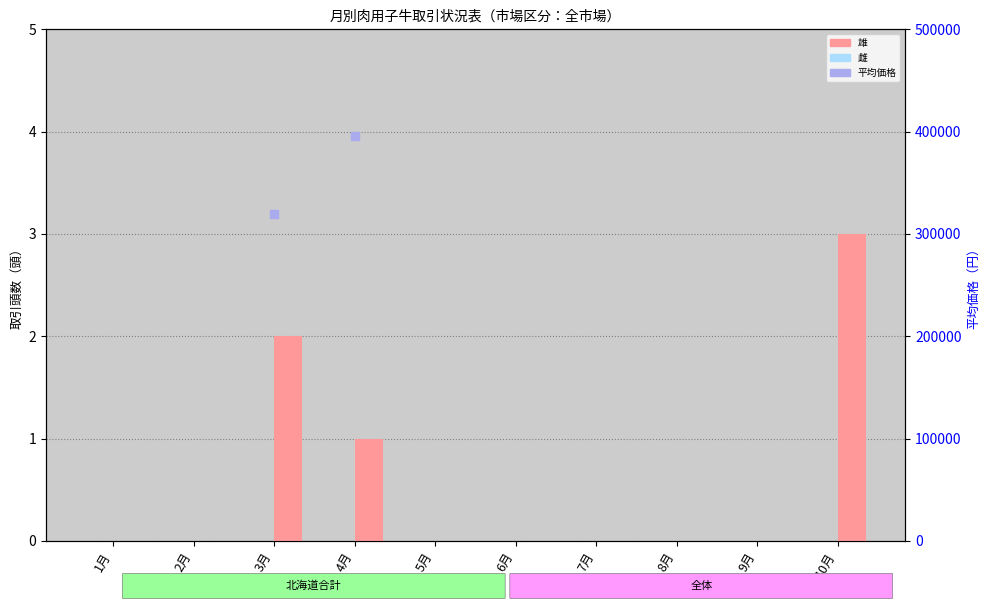

Between 7月 and 4月, which is larger?

4月